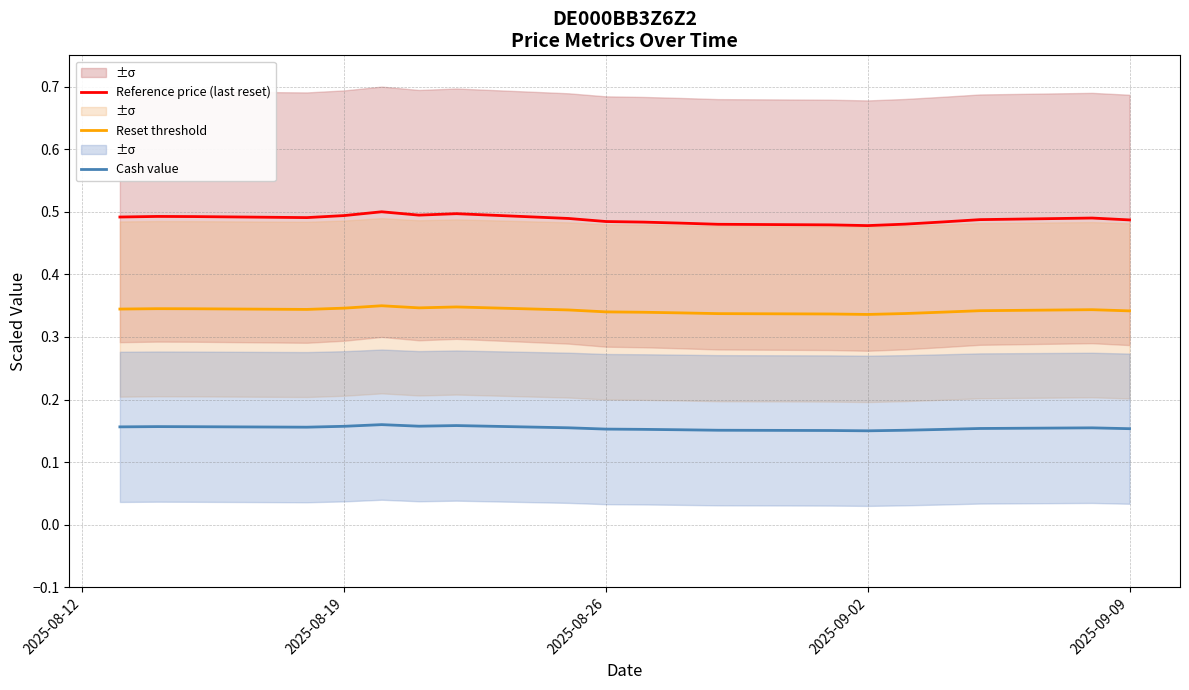

Which series has the largest range (max minus min)?

Reference price (last reset)